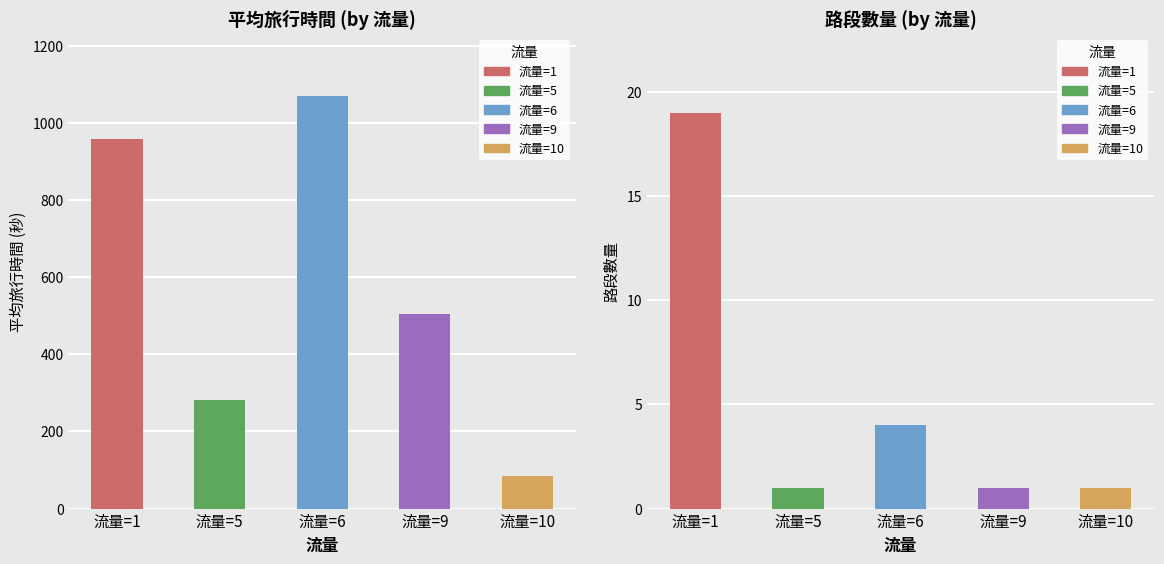

How many bars are there in total?

10